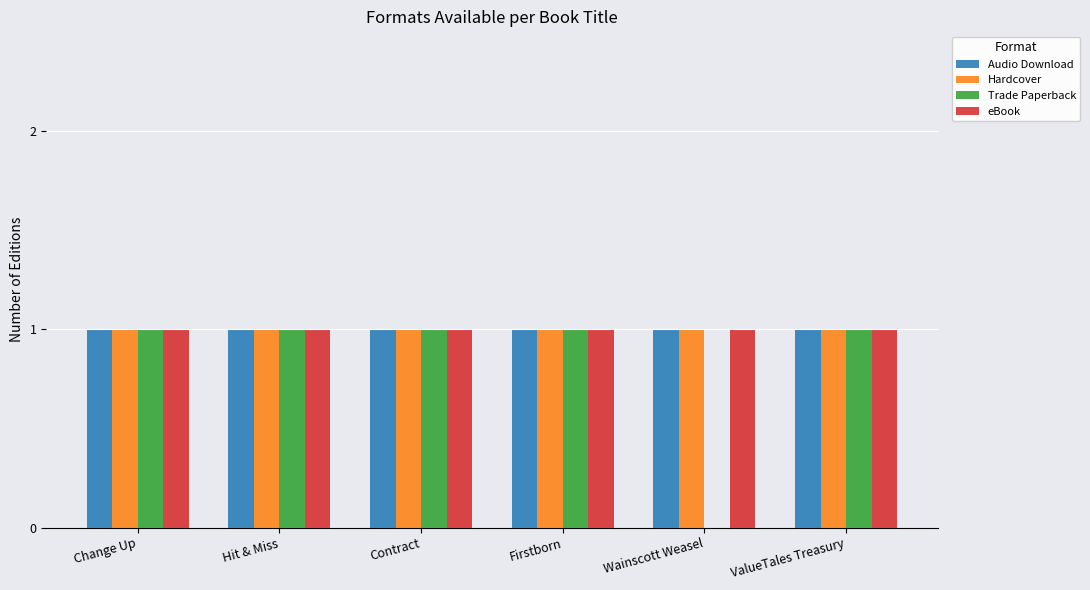

What is the total value across all series at Change Up?

4